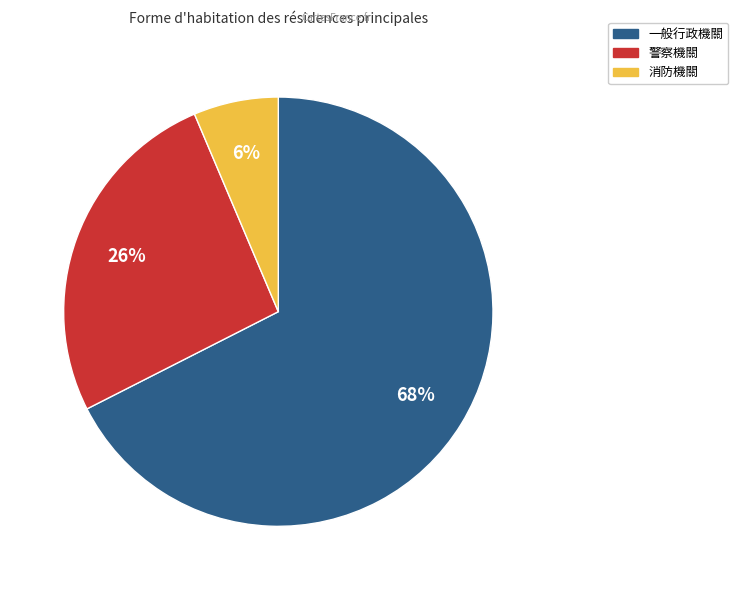

Is there any slice that represents more than half of the pie?

Yes